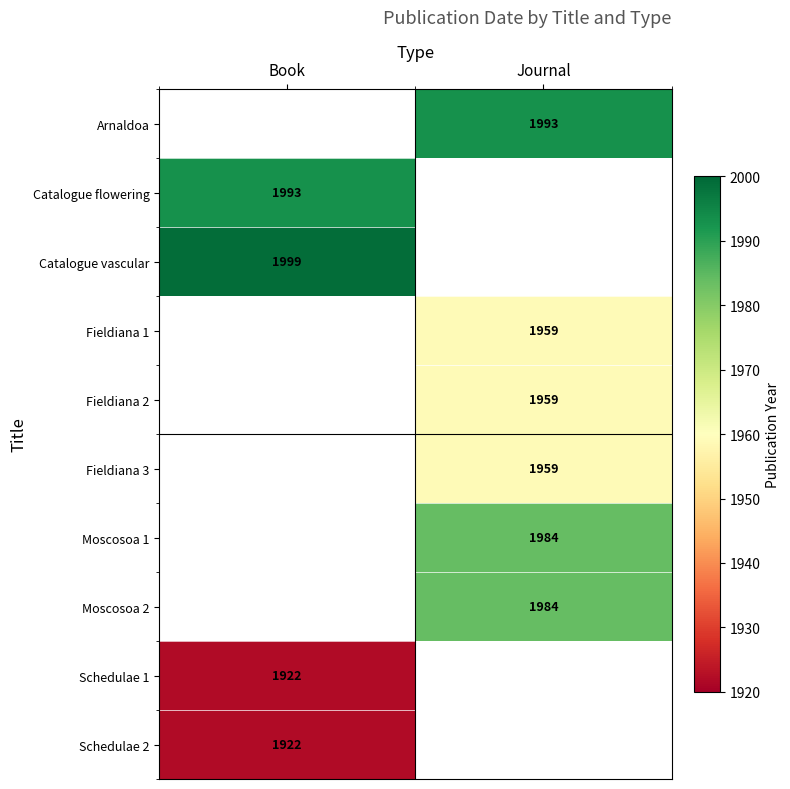

True or false: Moscosoa 1 has a value of 1185 at Journal.

False